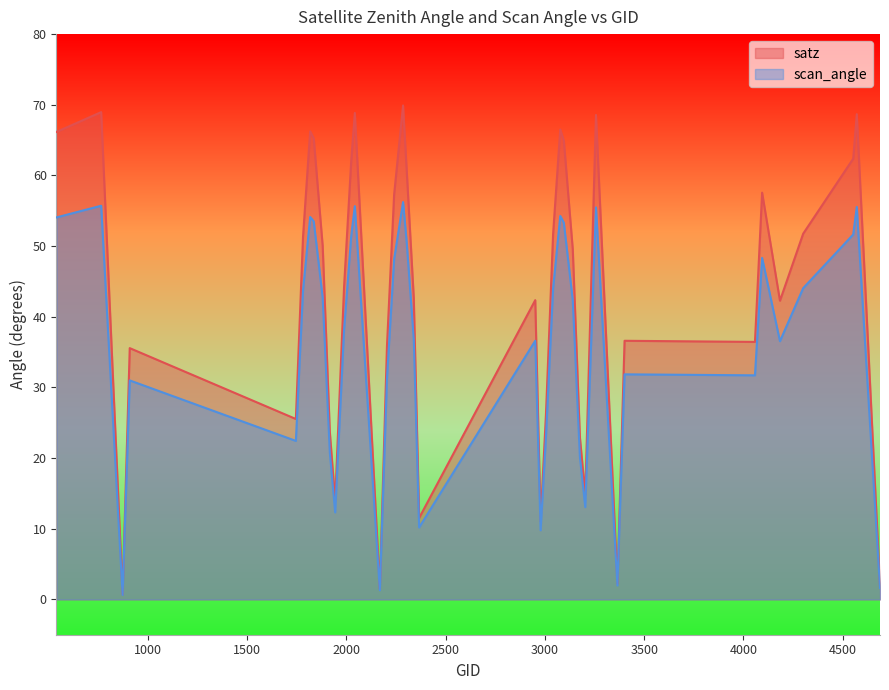

List the series in order of their overall mean, lowest first.

scan_angle, satz